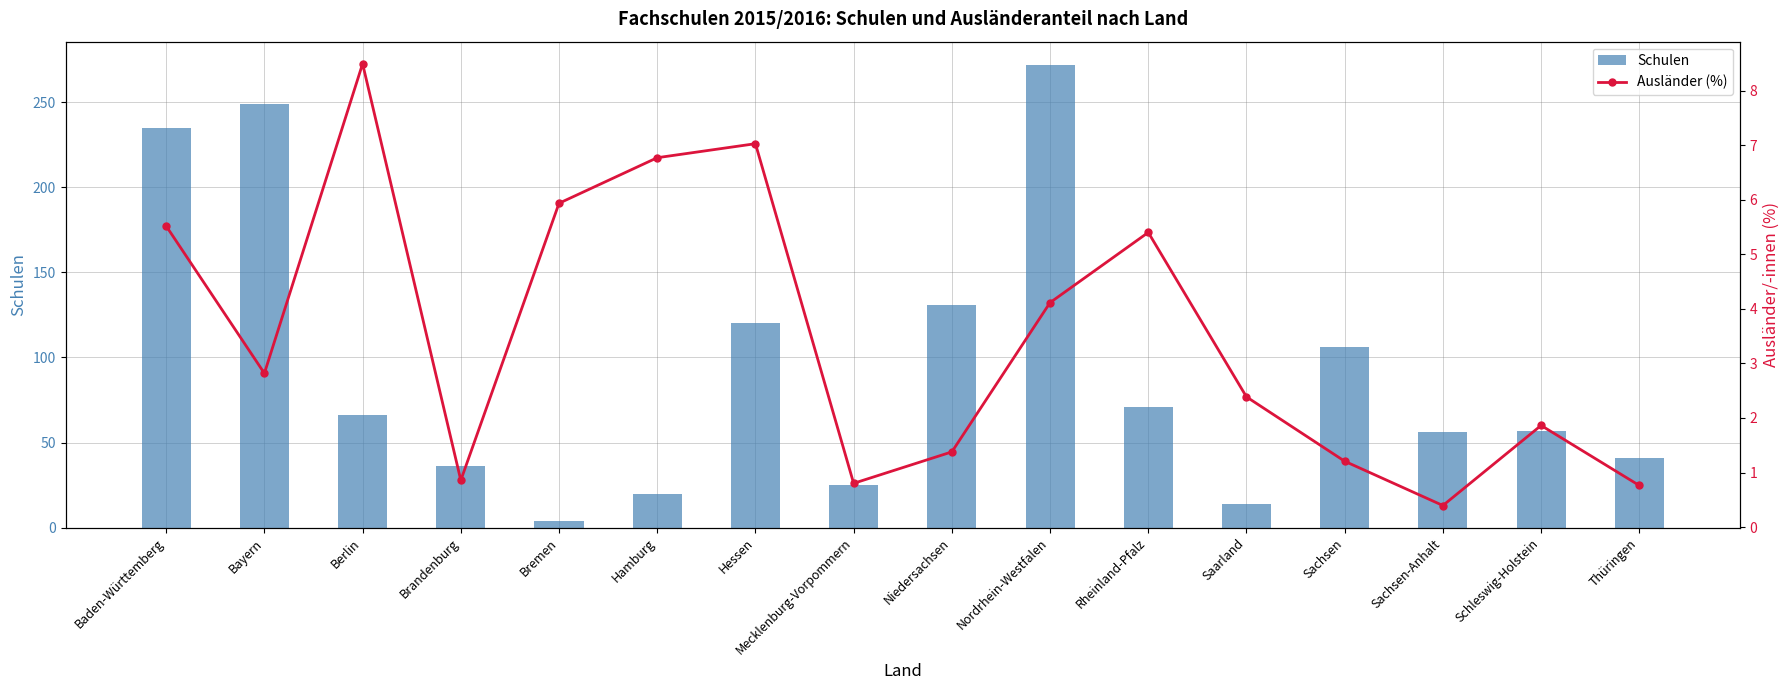

Rank the categories by Schulen value from lowest to highest.

Bremen, Saarland, Hamburg, Mecklenburg-Vorpommern, Brandenburg, Thüringen, Sachsen-Anhalt, Schleswig-Holstein, Berlin, Rheinland-Pfalz, Sachsen, Hessen, Niedersachsen, Baden-Württemberg, Bayern, Nordrhein-Westfalen